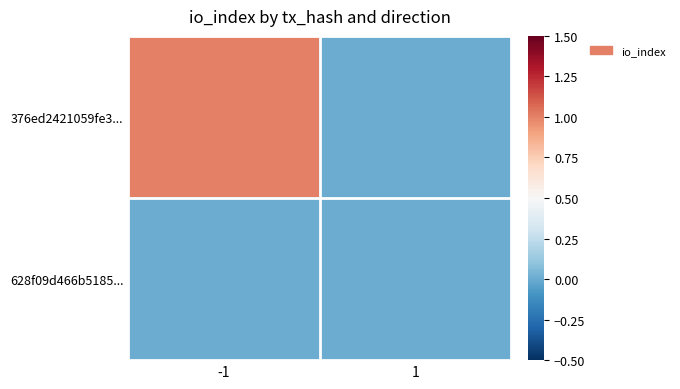

Reading right to left, transcribe all the data shown in this chart.

376ed2421059fe3...: 1=0	-1=1
628f09d466b5185...: 1=0	-1=0